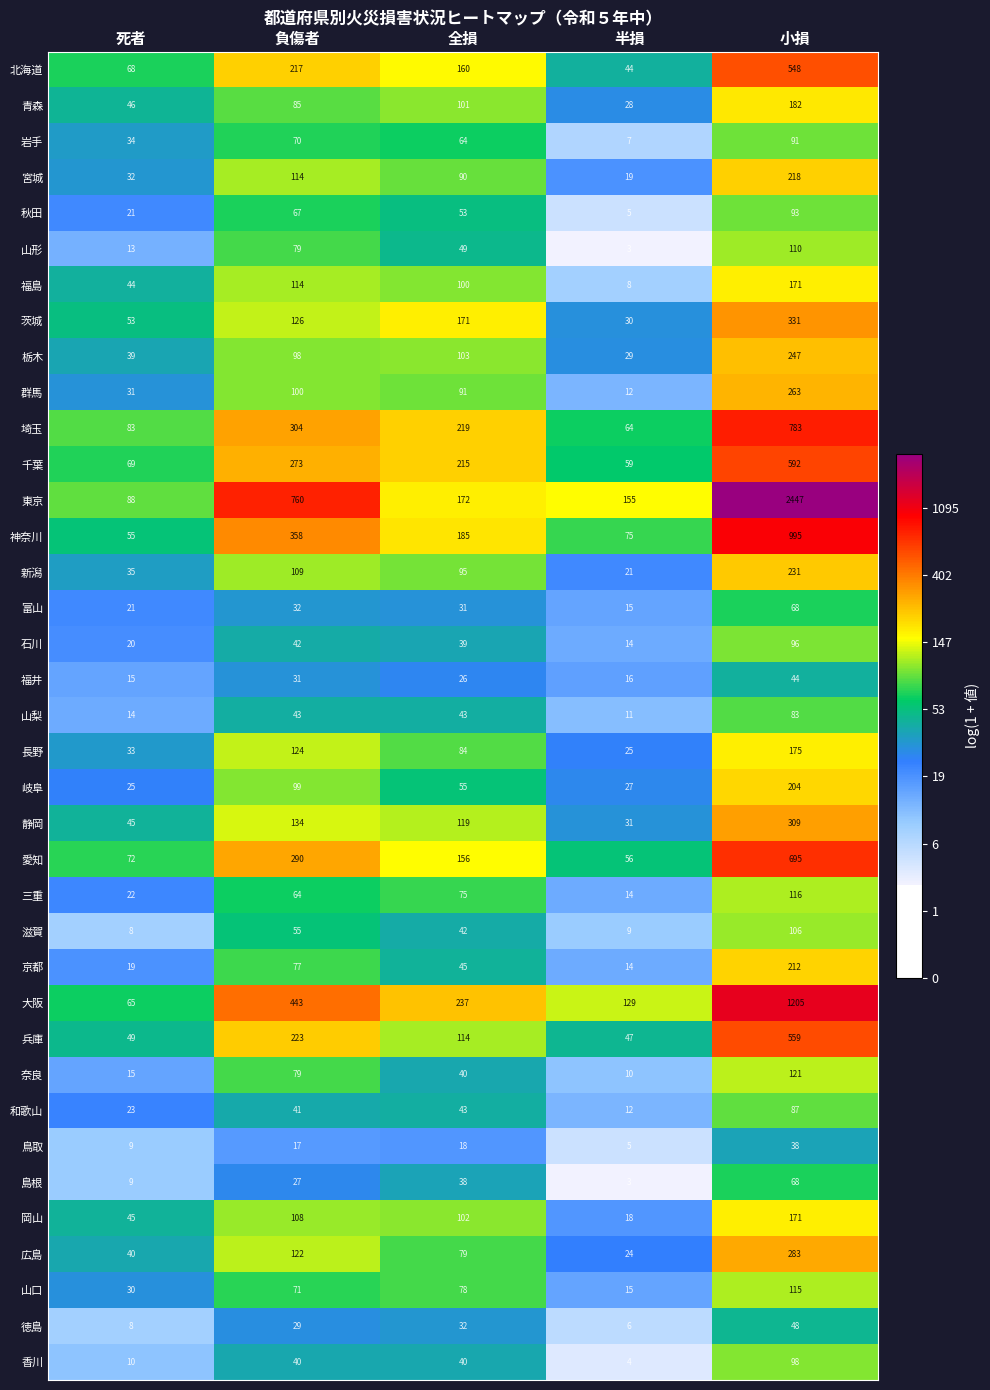

What is the sum of the 岡山 values at 死者 and 半損?

63